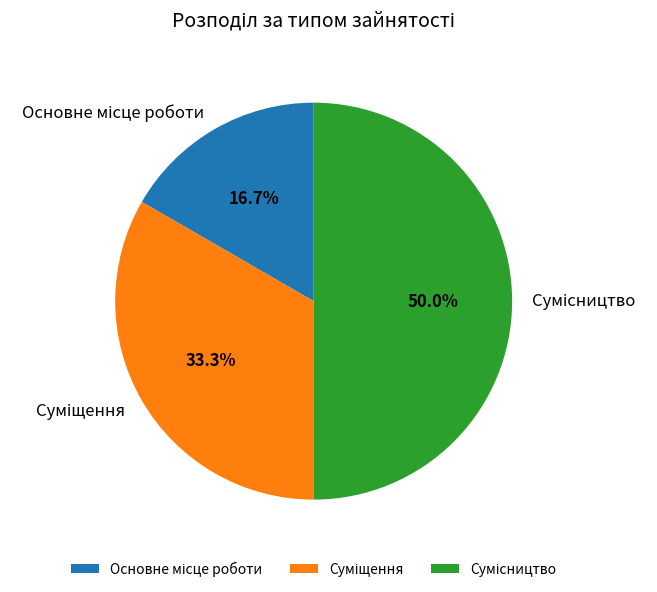

Does any single category account for the majority?

No